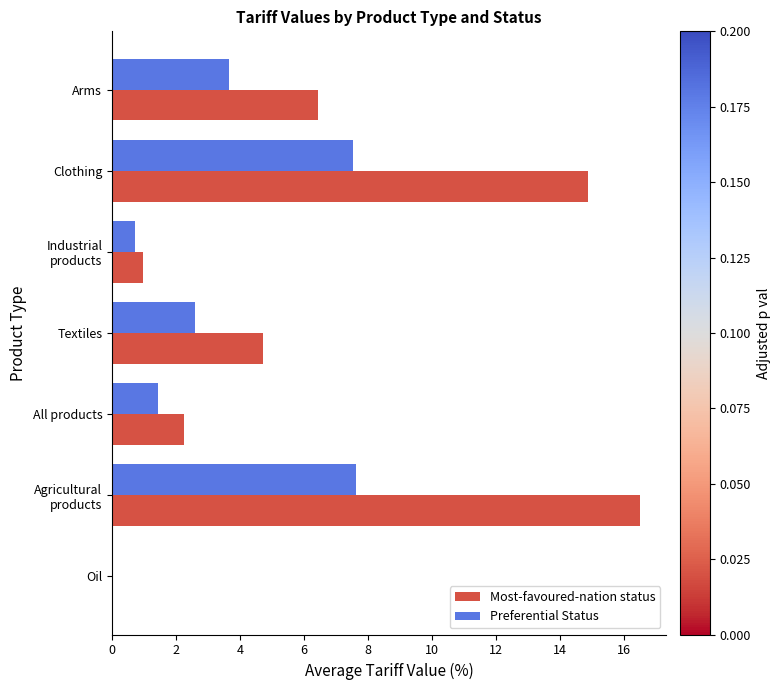

The value of Preferential Status at Textiles is 3.9. True or false?

False